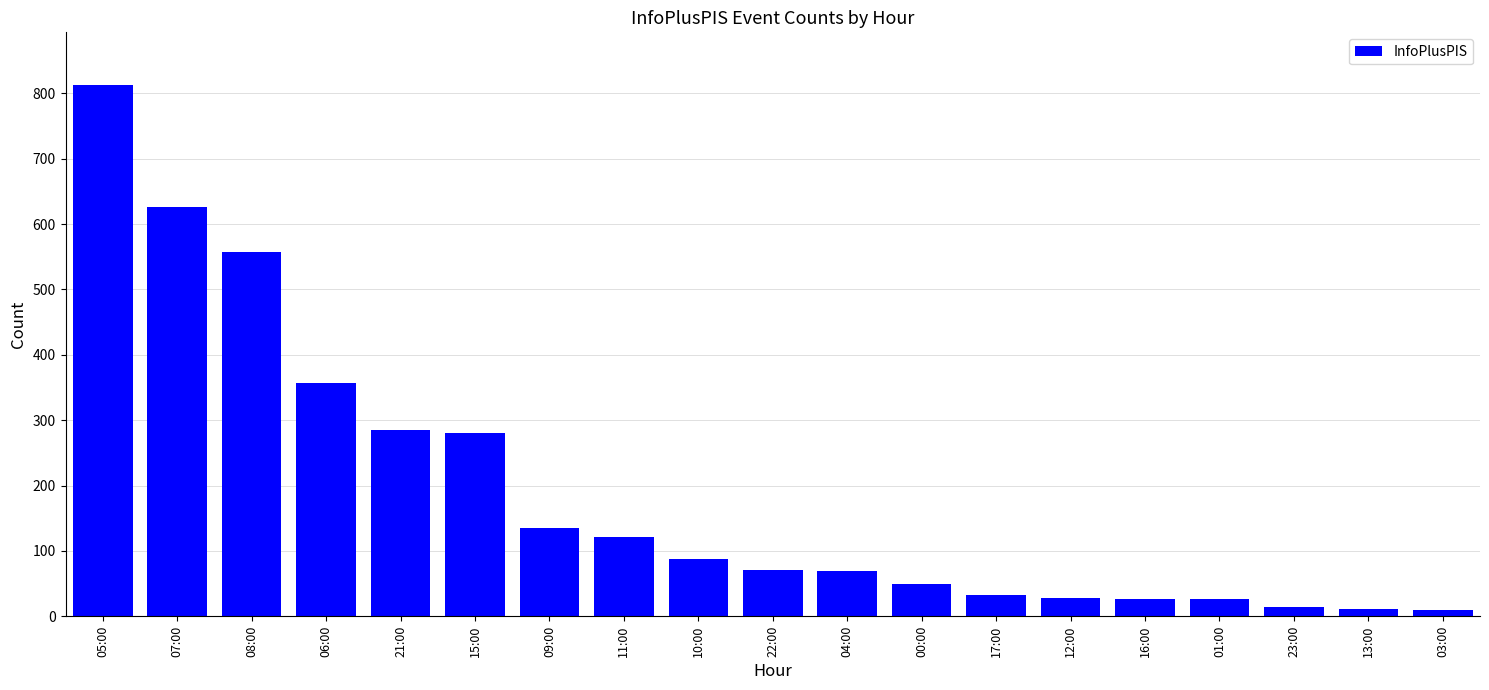

What is the smallest value displayed?

9